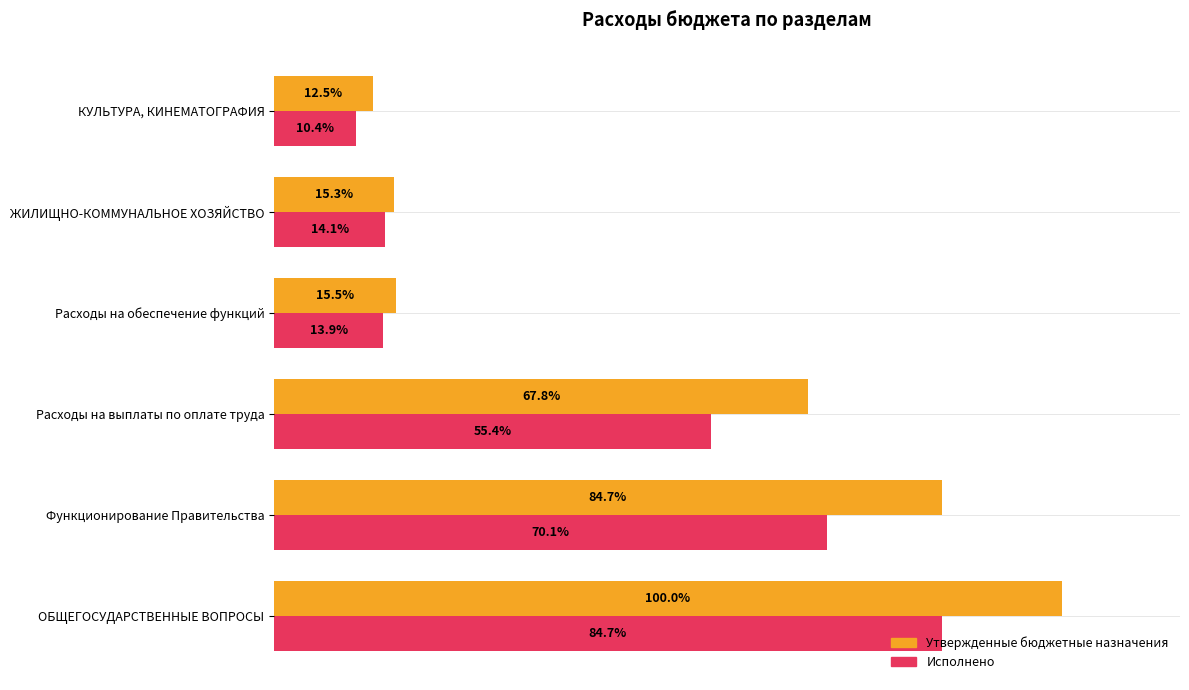

What are all the series names shown in the legend?

Утвержденные бюджетные назначения, Исполнено